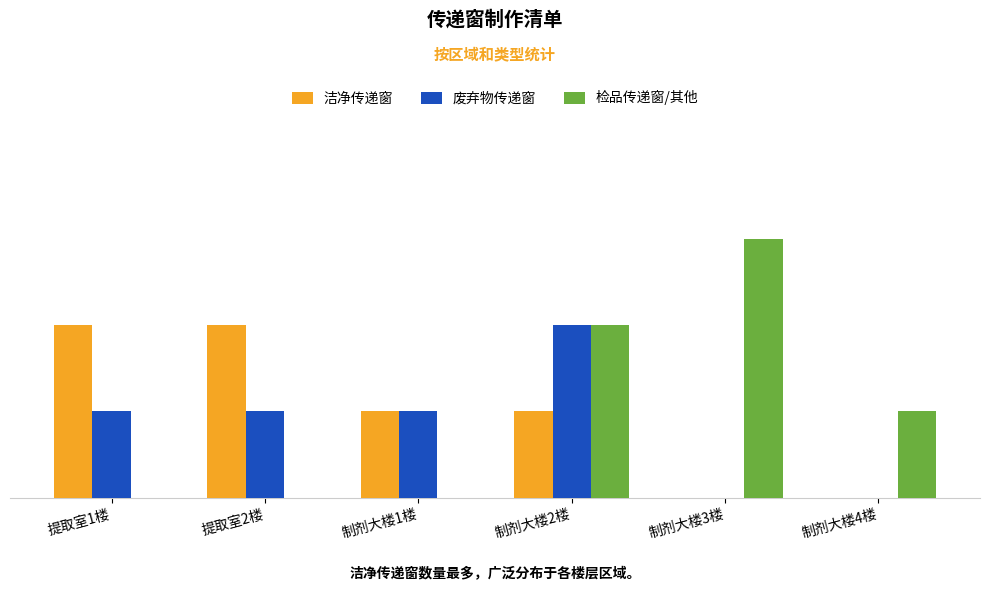

Which series has the largest range (max minus min)?

检品传递窗/其他